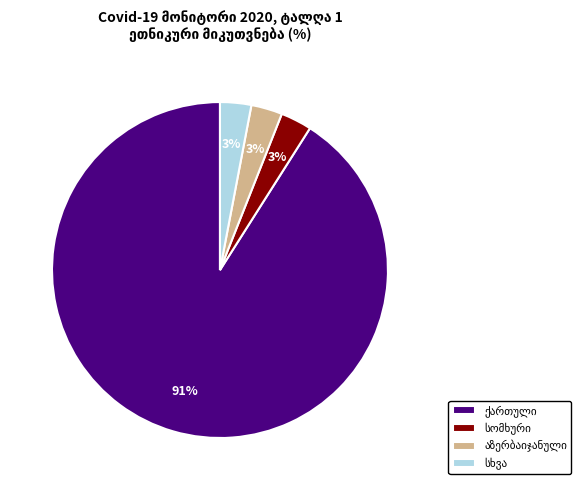

Is there any slice that represents more than half of the pie?

Yes